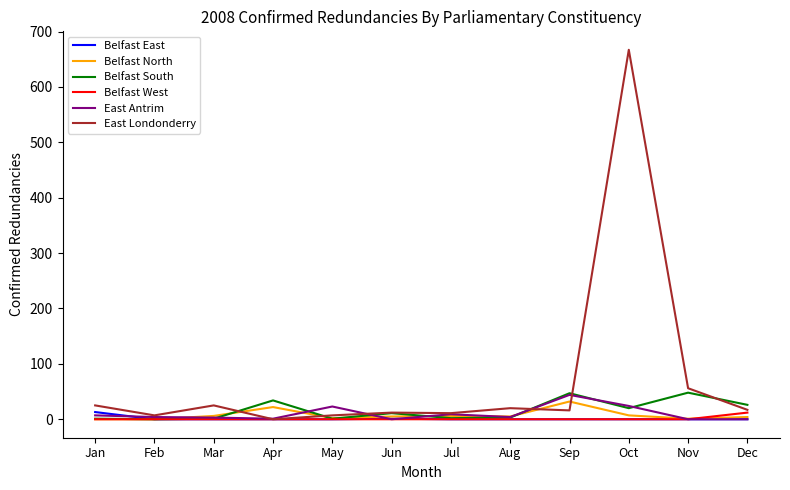

What is the sum of all Belfast West values?

12